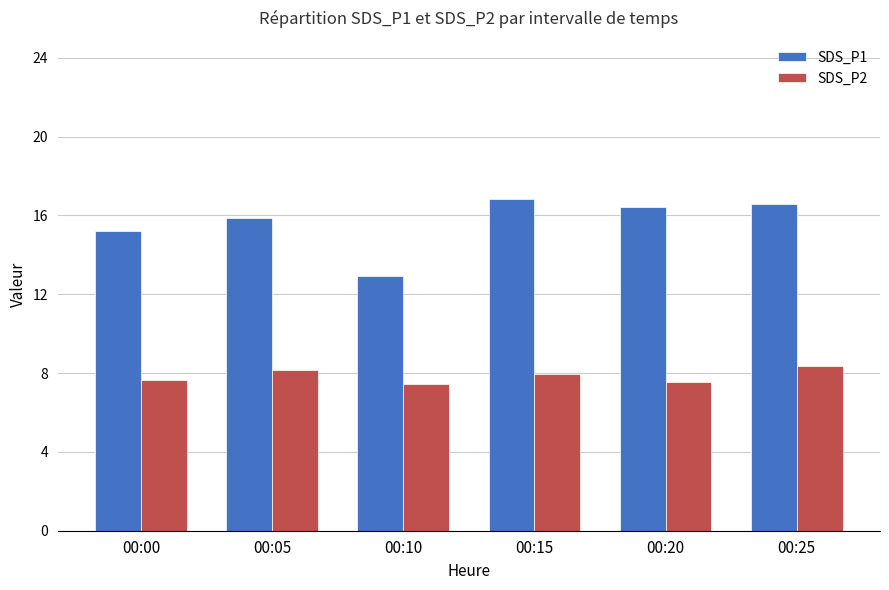

What is the value of the SDS_P2 bar at the 1st from the left?

7.6